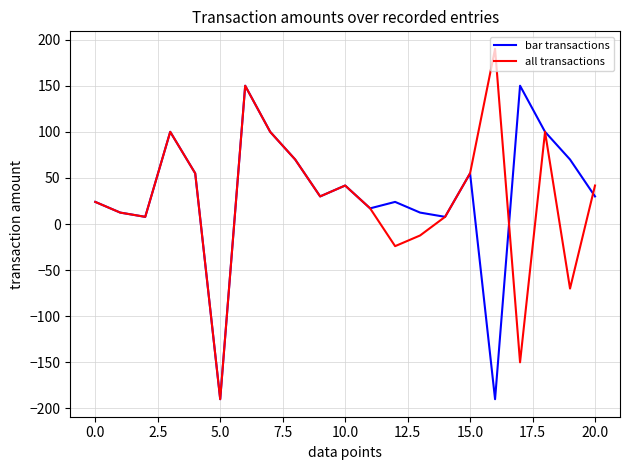

Which series has the largest range (max minus min)?

all transactions